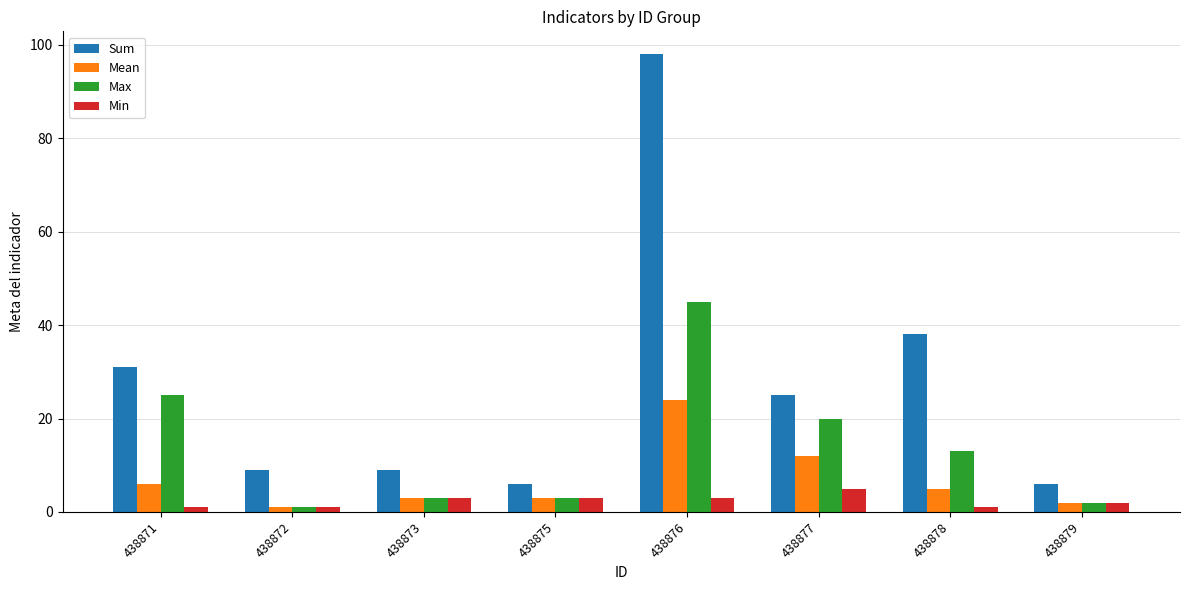

Which category has the highest value in the Min series?

438877